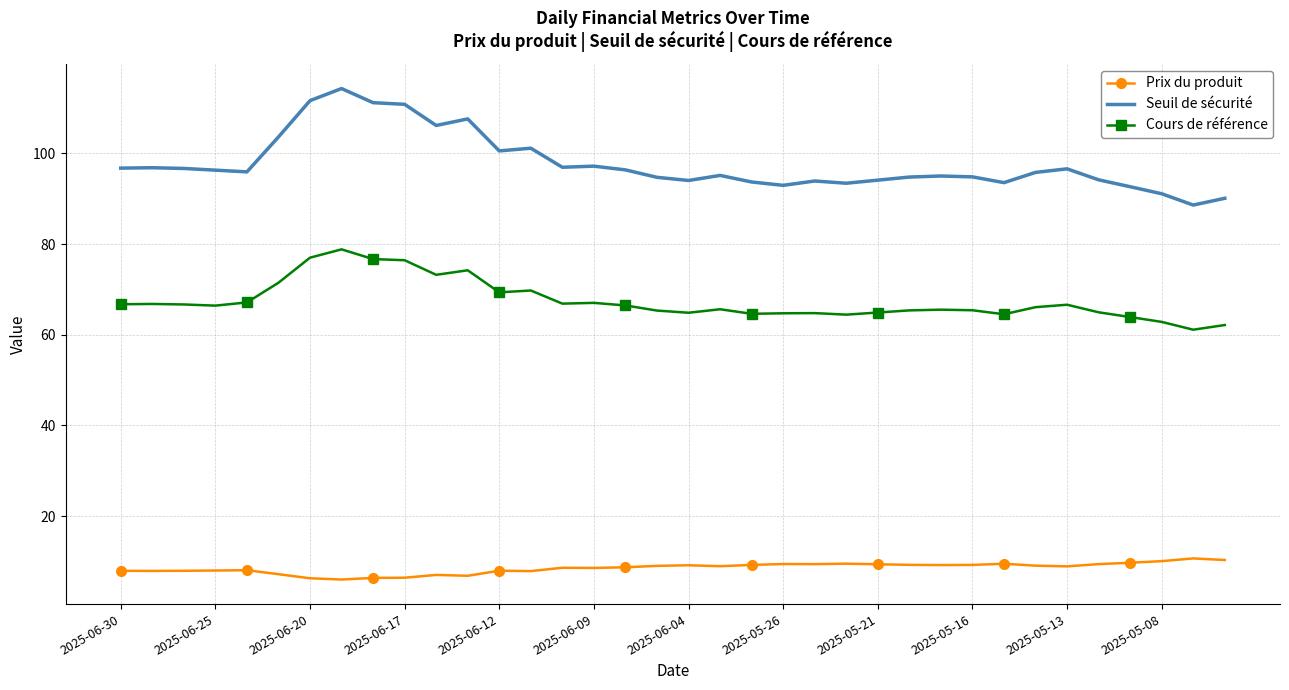

True or false: Cours de référence has more than 0 points higher than both neighbors.

True